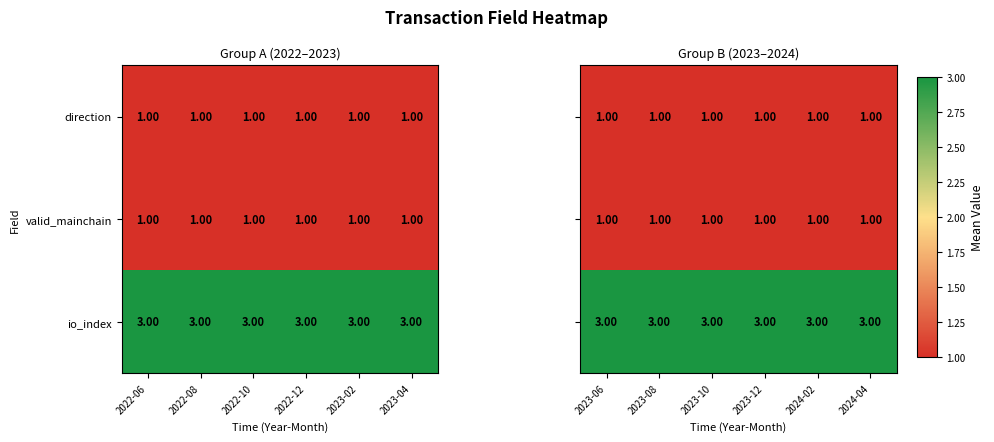

Is the value of direction at 2023-04 greater than the value of io_index at 2023-04?

No